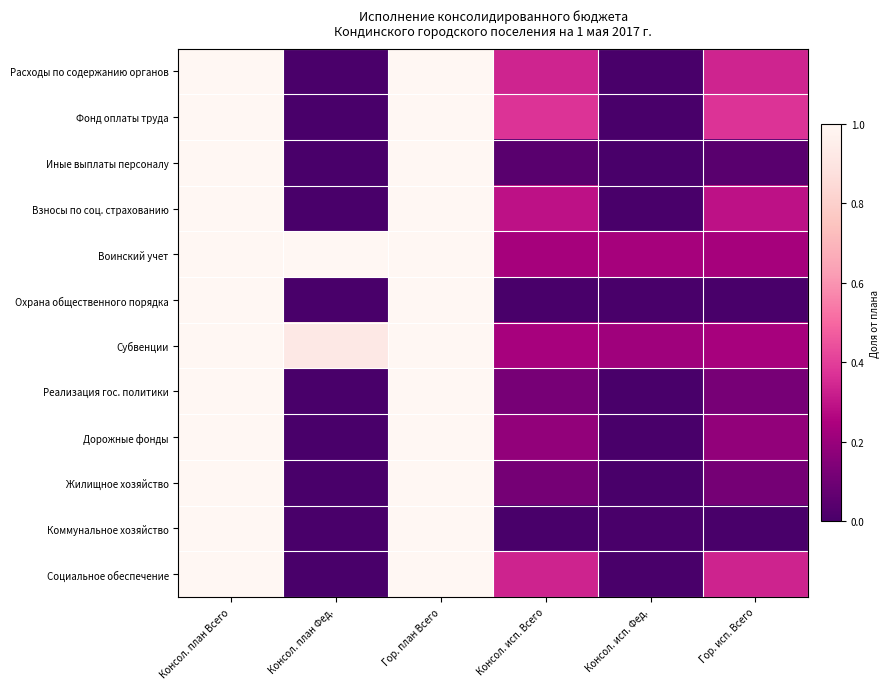

How many distinct data groups are displayed?

12